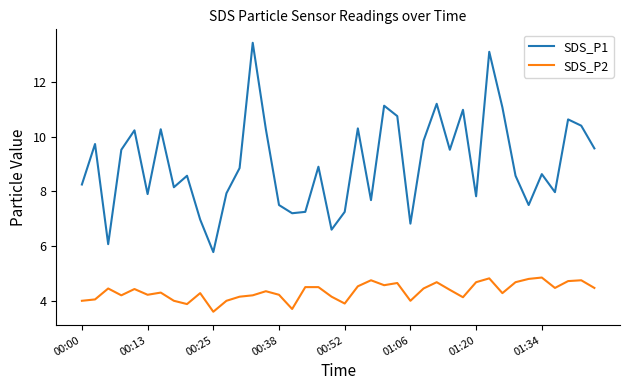

Rank the series by their maximum value, from lowest to highest.

SDS_P2, SDS_P1